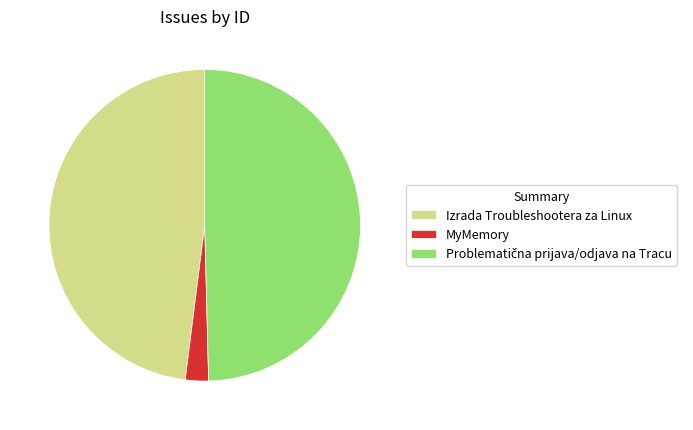

Does Izrada Troubleshootera za Linux represent more than half of the total?

No